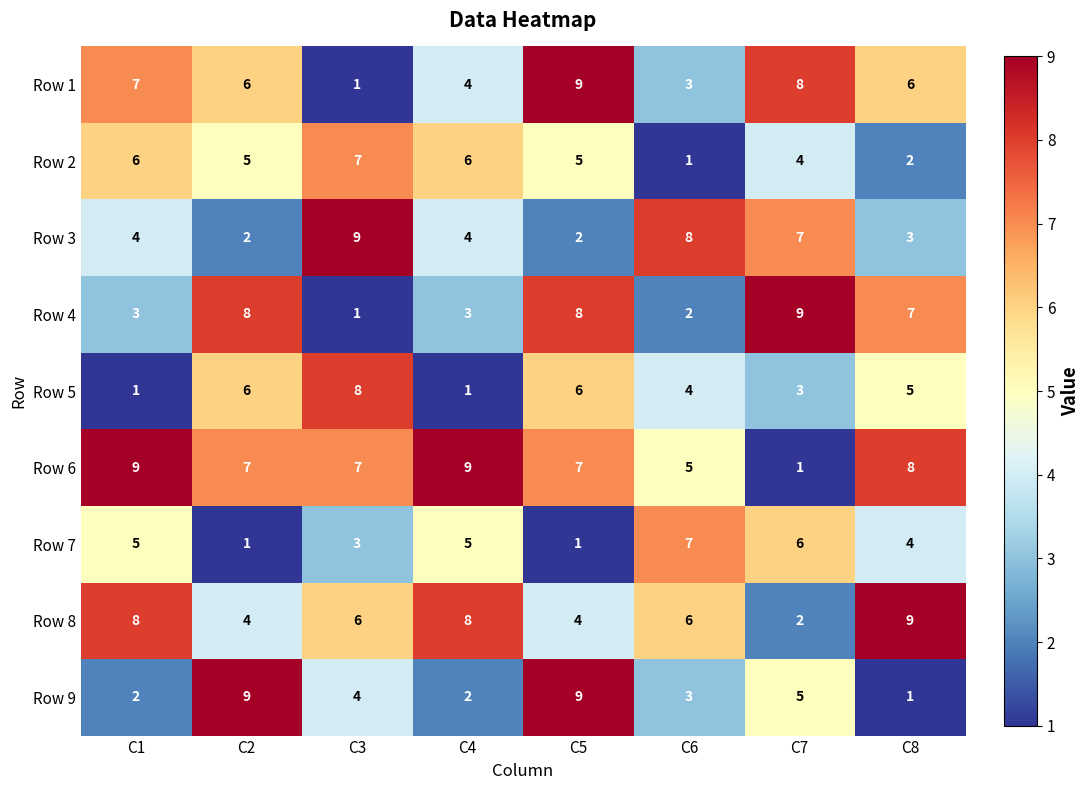

How many categories are shown in the chart?

8